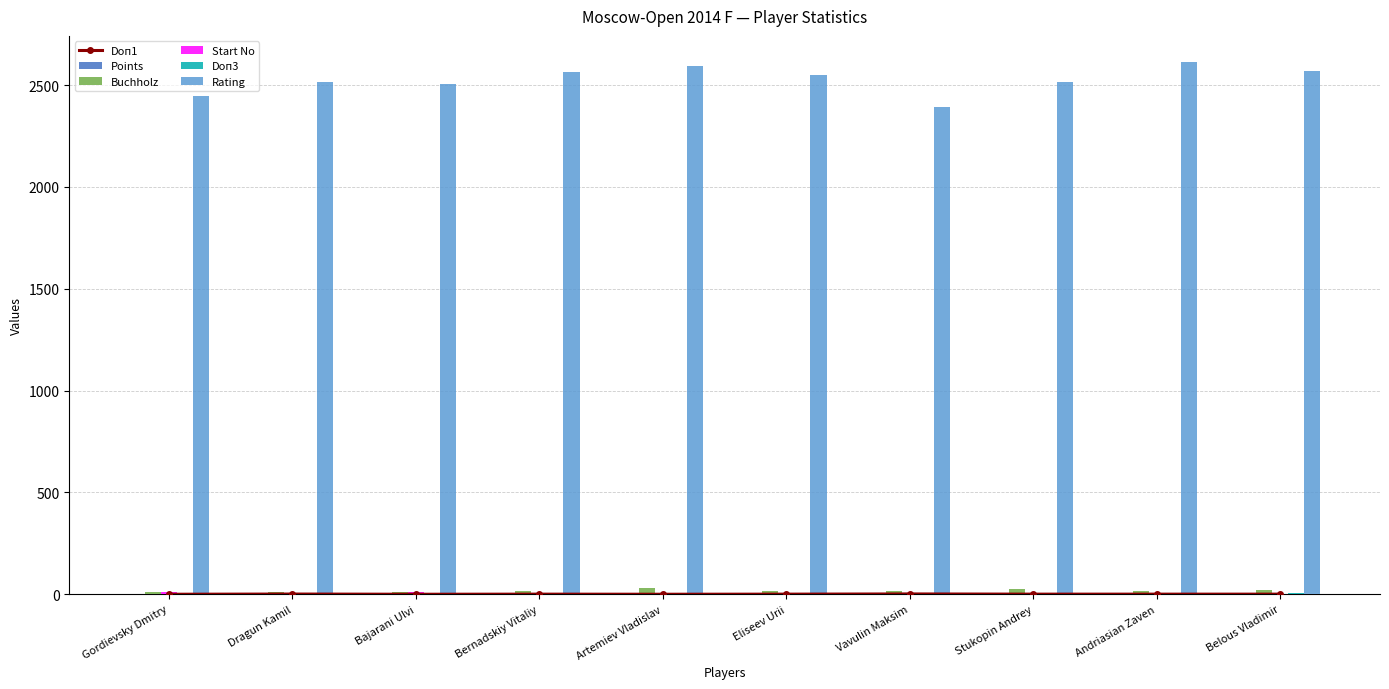

The Points series shows 4.5 at Eliseev Urii. True or false?

True